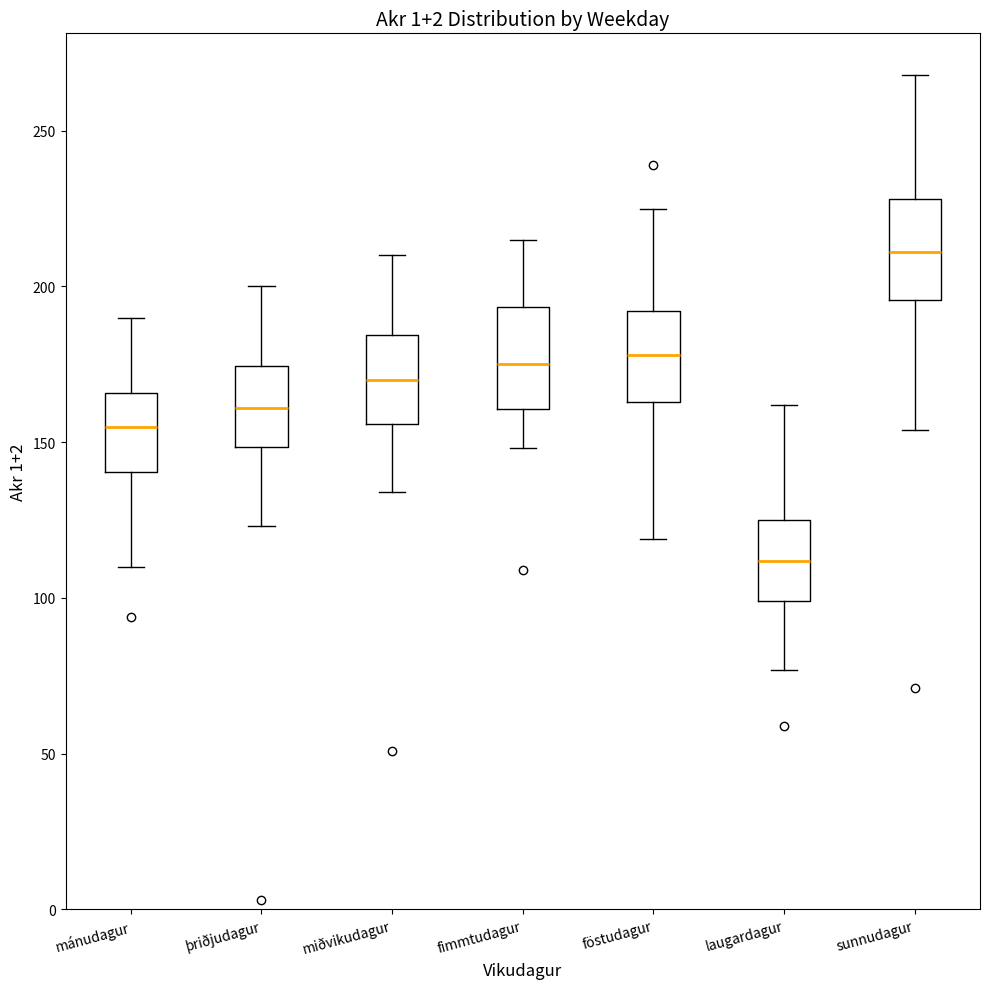

Where is the lower edge of the box for sunnudagur on the y-axis? The values are not printed on the chart, so give them approximately, as read against the axis.

195